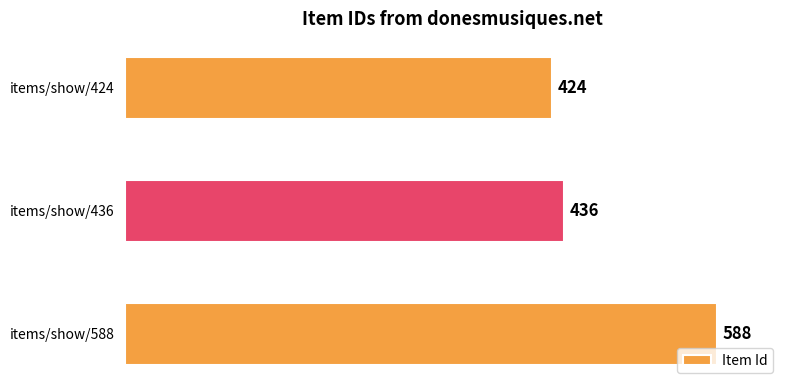

Reading bottom to top, transcribe all the data shown in this chart.

items/show/588=588	items/show/436=436	items/show/424=424